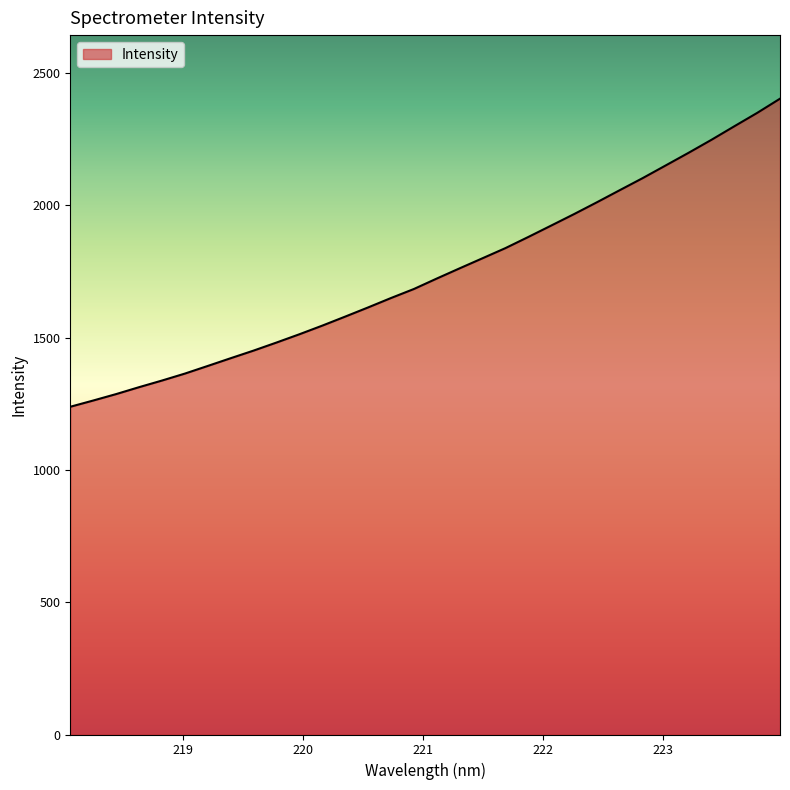

True or false: the data has more than 0 interior local peaks.

False